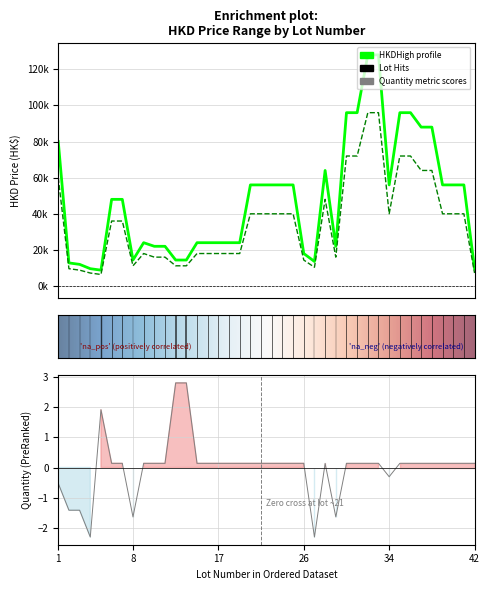

The HKDLow series shows 18000 at 16. True or false?

True